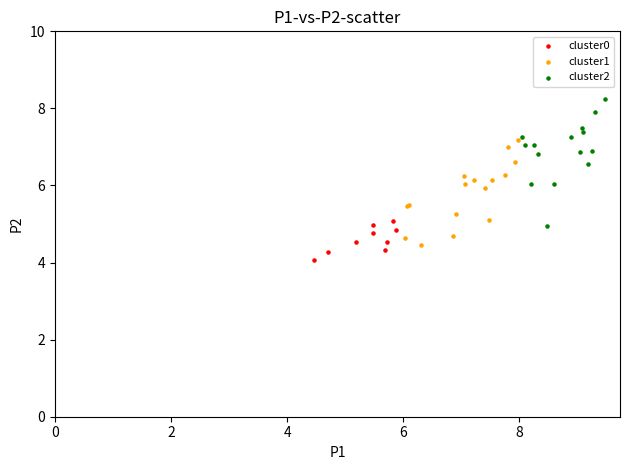

Which series has the widest spread of Y values?

cluster2